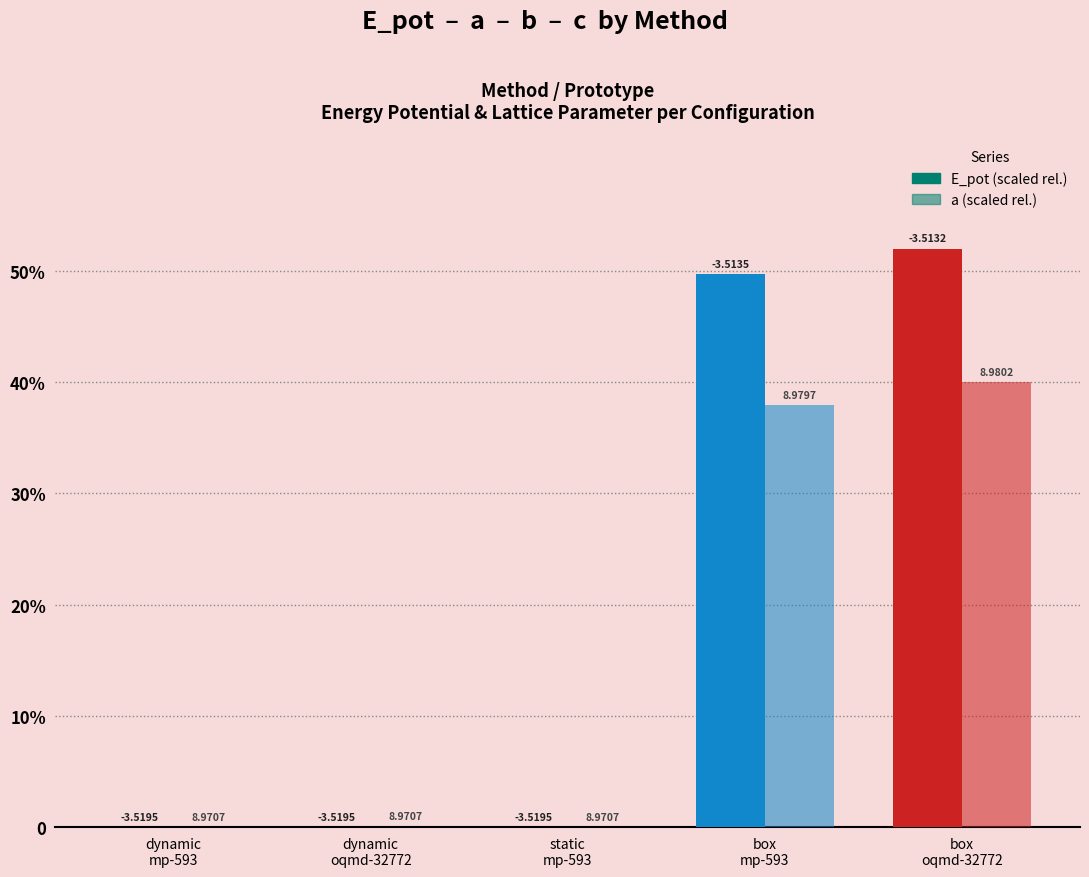

At which category is the sum across all series the highest?

box
oqmd-32772